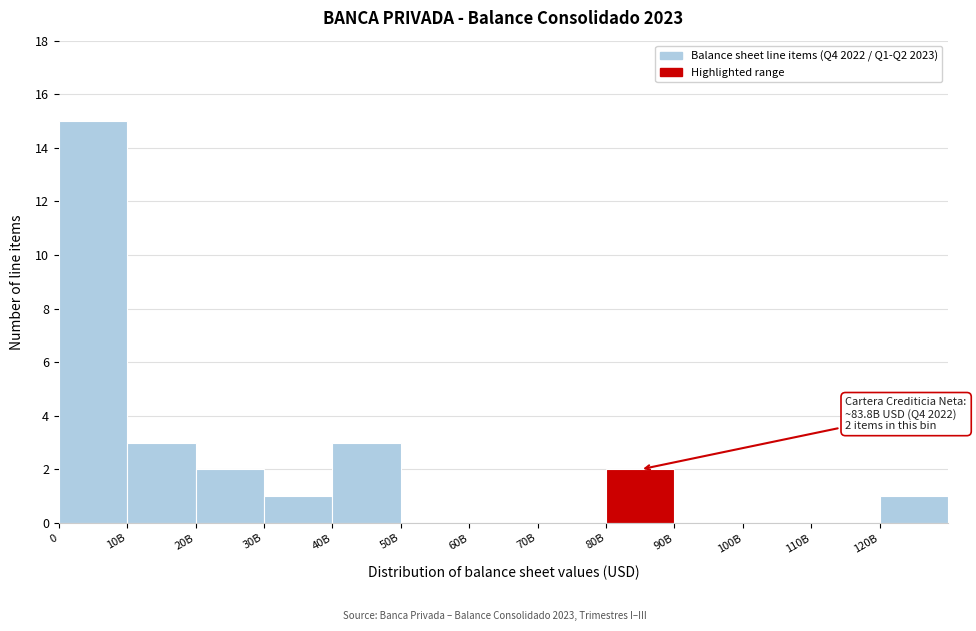

Reading left to right, transcribe all the data shown in this chart.

0=15	10B=3	20B=2	30B=1	40B=3	50B=0	60B=0	70B=0	80B=2	90B=0	100B=0	110B=0	120B=1